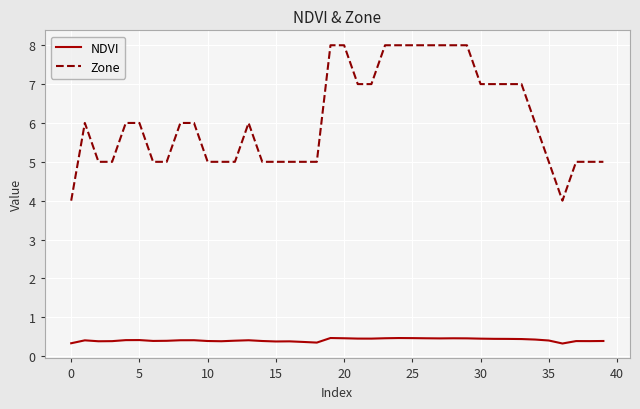

List the series in order of their peak value, lowest first.

NDVI, Zone